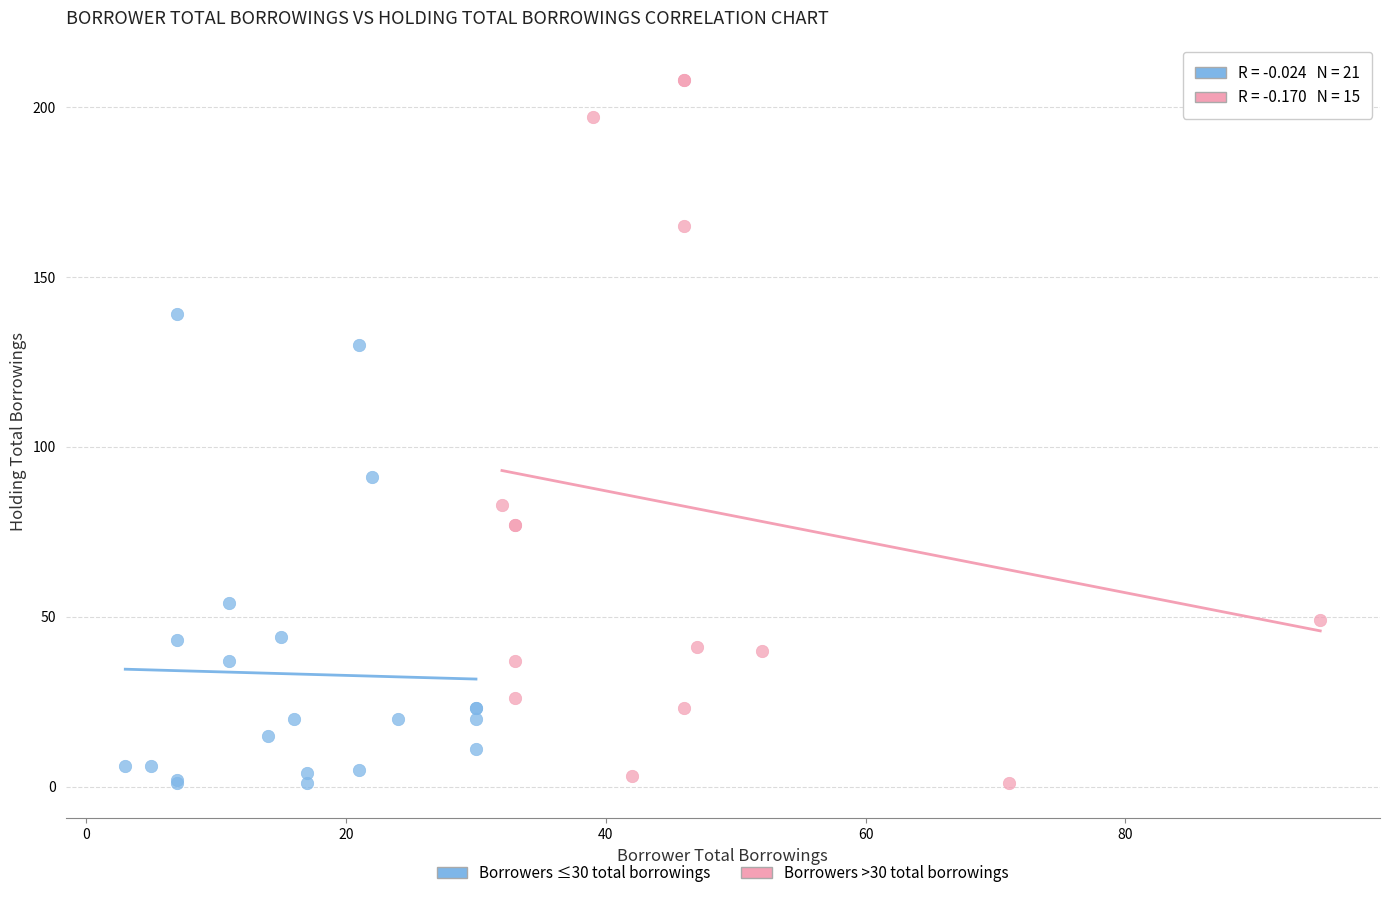

Which series has the largest Y range (max minus min)?

Borrowers >30 total borrowings